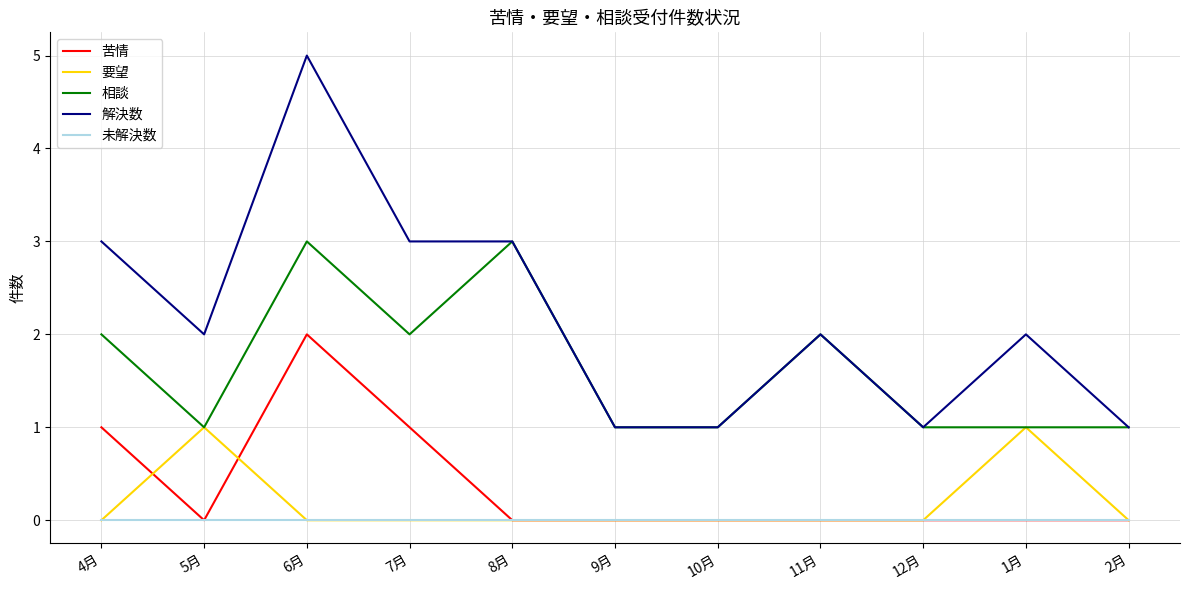

List the series in order of their peak value, lowest first.

未解決数, 要望, 苦情, 相談, 解決数